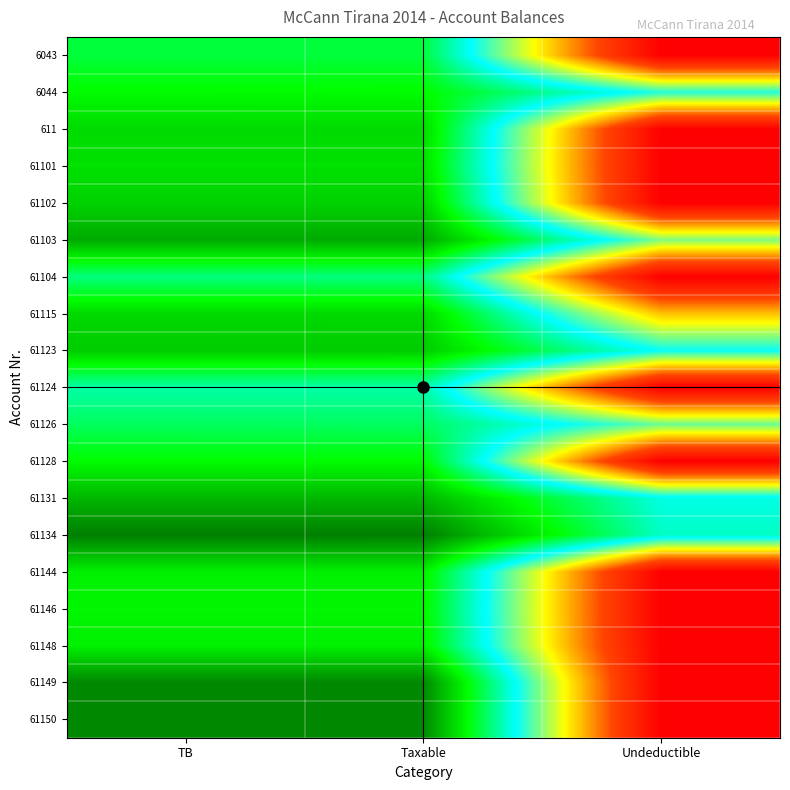

Rank the series by their maximum value, from highest to lowest.

61134, 61149, 61150, 61103, 61131, 61123, 61102, 61115, 611, 61101, 61144, 61148, 61146, 6044, 61128, 6043, 61126, 61104, 61124